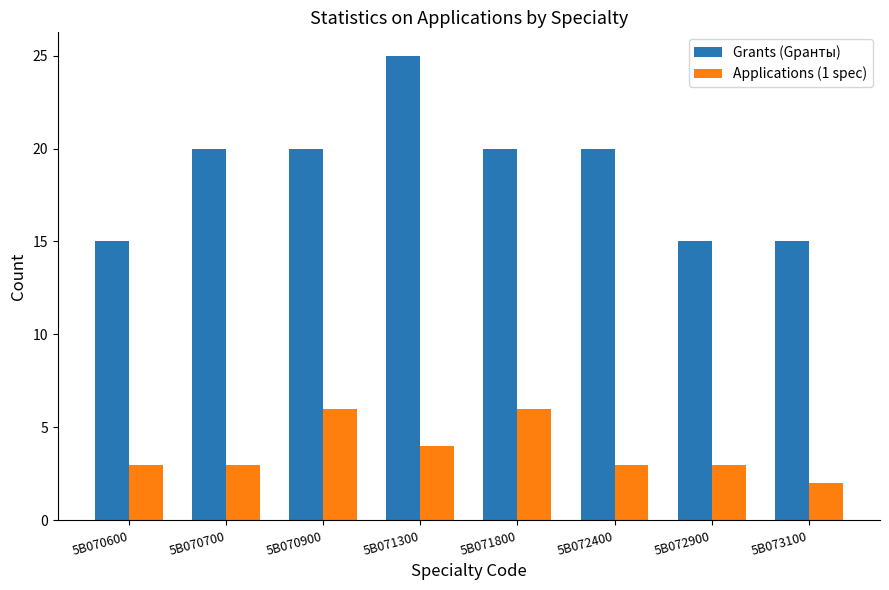

Is it true that Applications (1 spec) equals 4 at 5B071300?

True